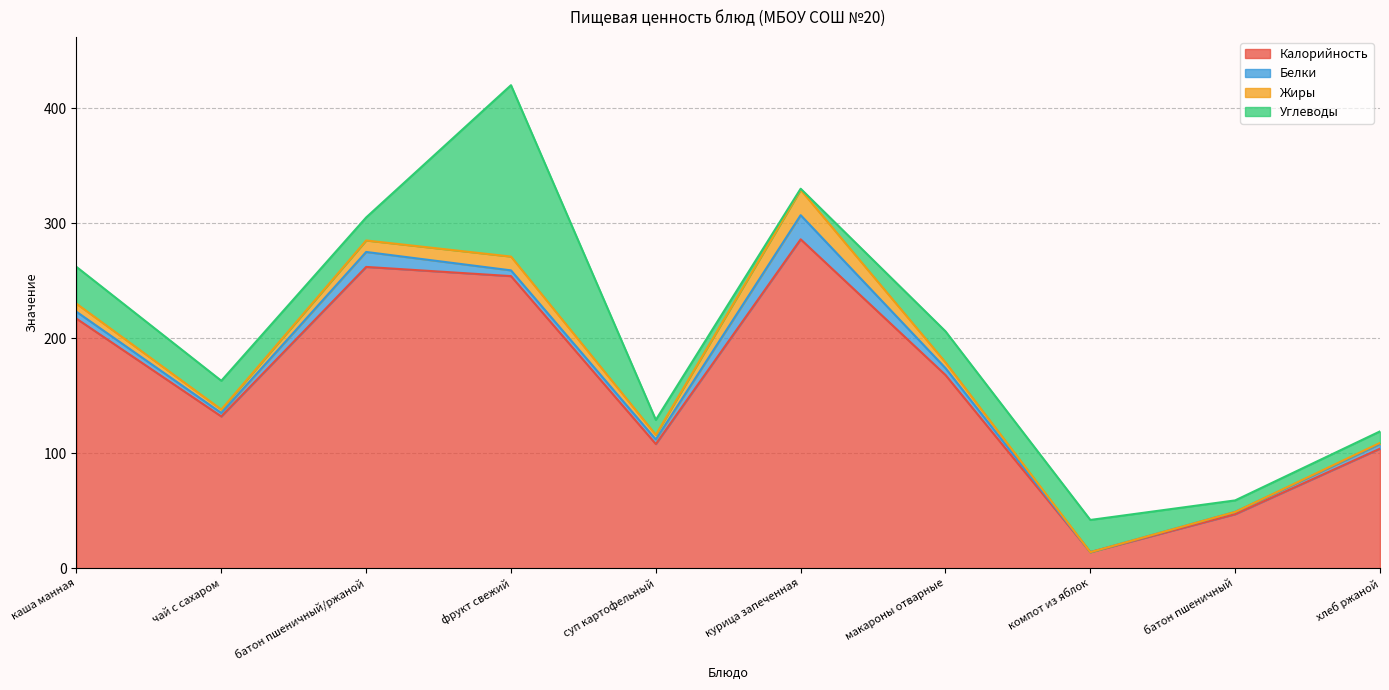

The Калорийность series shows 132 at чай с сахаром. True or false?

True